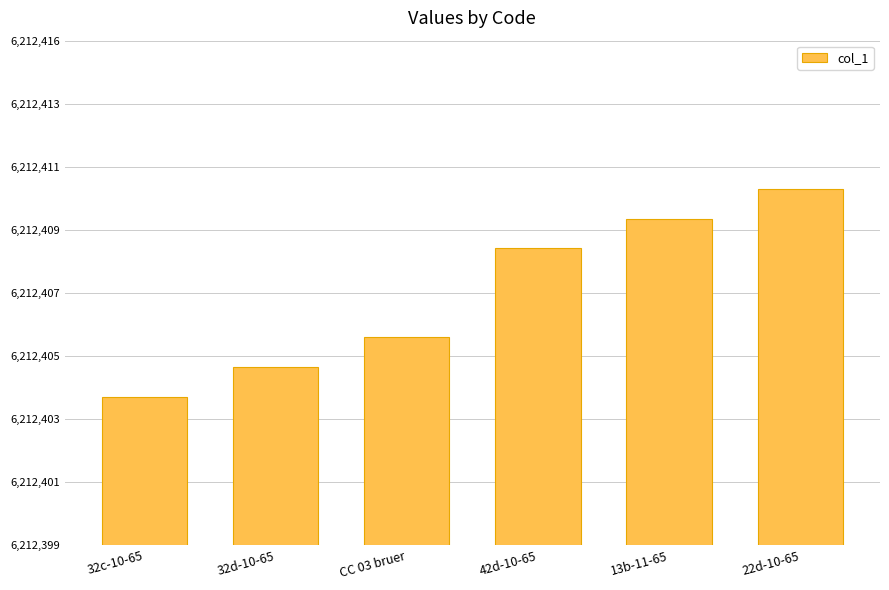

List the labels in order of value, smallest first.

32c-10-65, 32d-10-65, CC 03 bruer, 42d-10-65, 13b-11-65, 22d-10-65